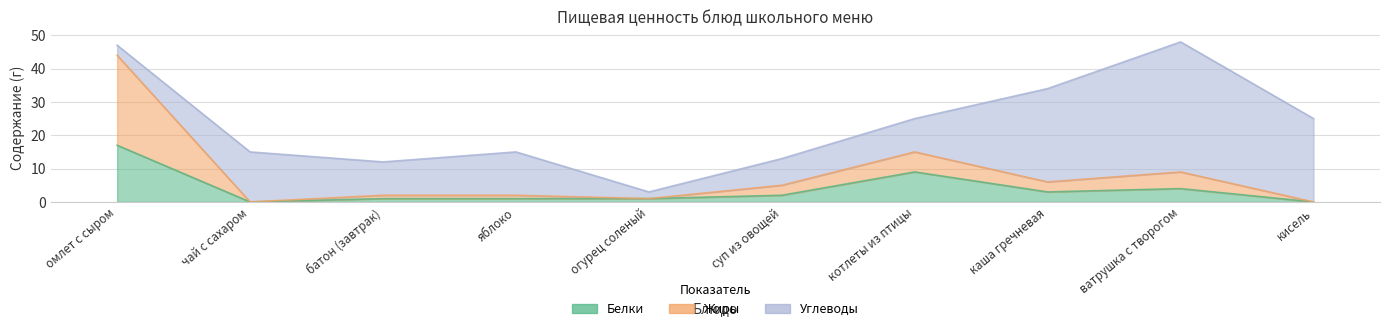

At which category does Жиры reach its first local peak?

котлеты из птицы